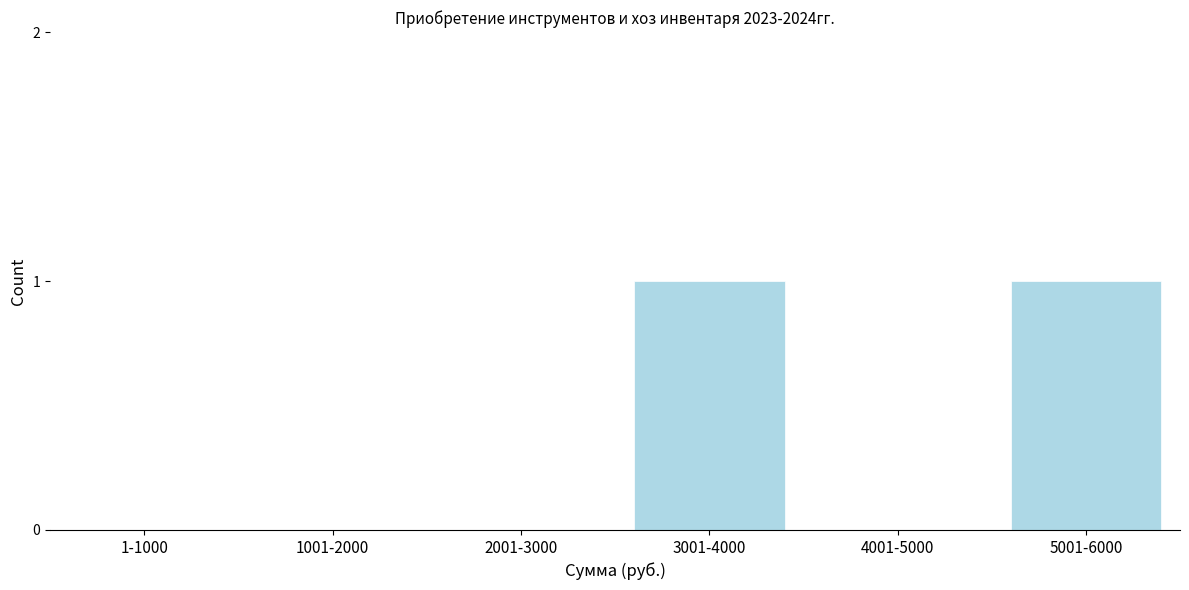

Reading right to left, what are all the values shown in this chart?

5001-6000=1	4001-5000=0	3001-4000=1	2001-3000=0	1001-2000=0	1-1000=0